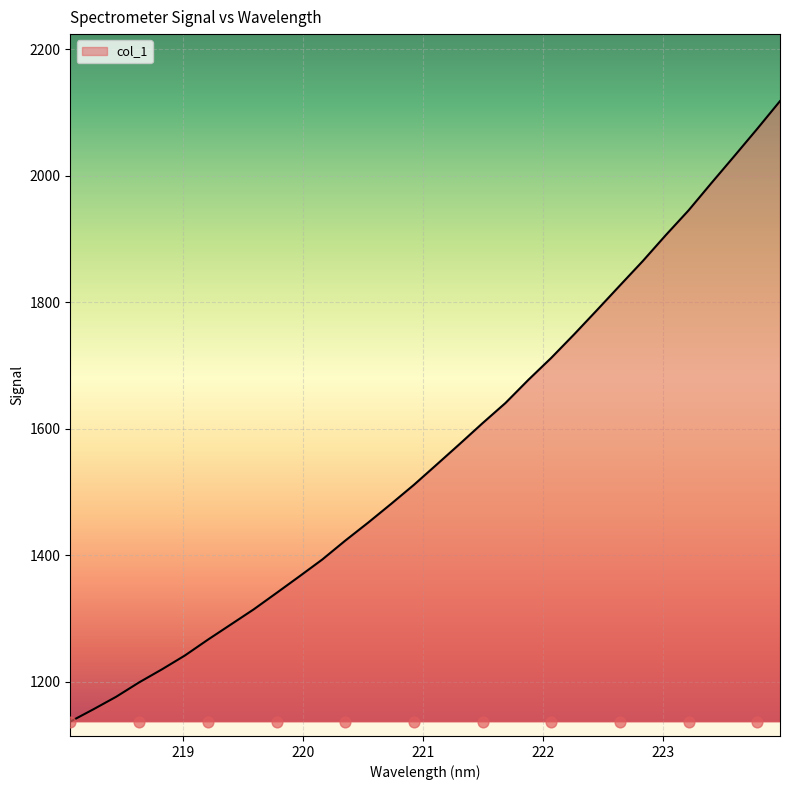

Which has a higher value, 218.442 or 222.8355?

222.8355